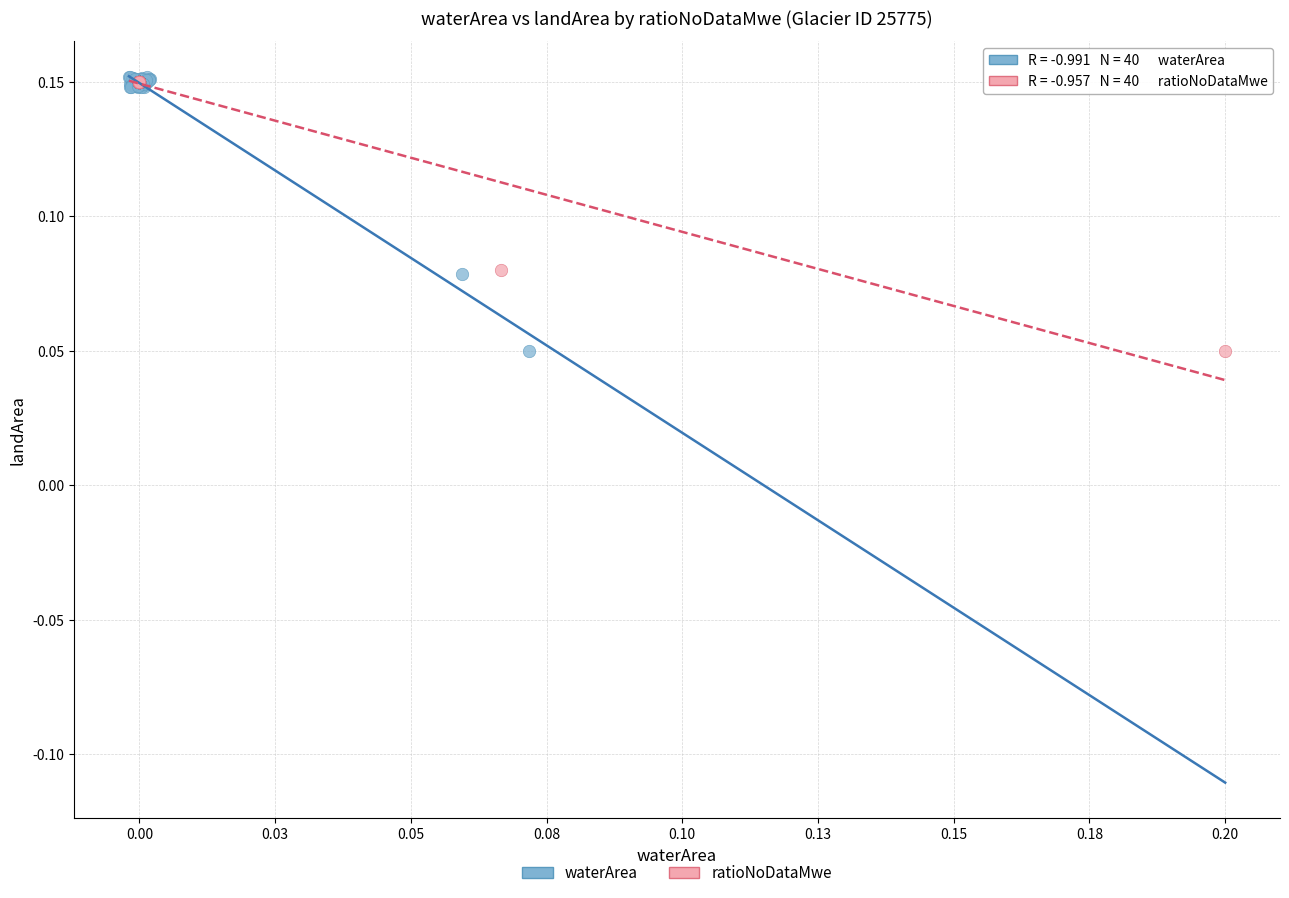

What are all the series names shown in the legend?

waterArea, ratioNoDataMwe